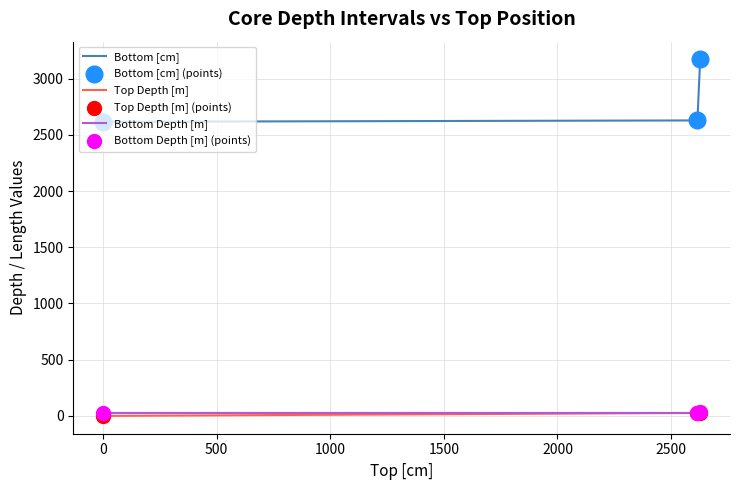

Which series has the widest spread of values?

Bottom [cm]